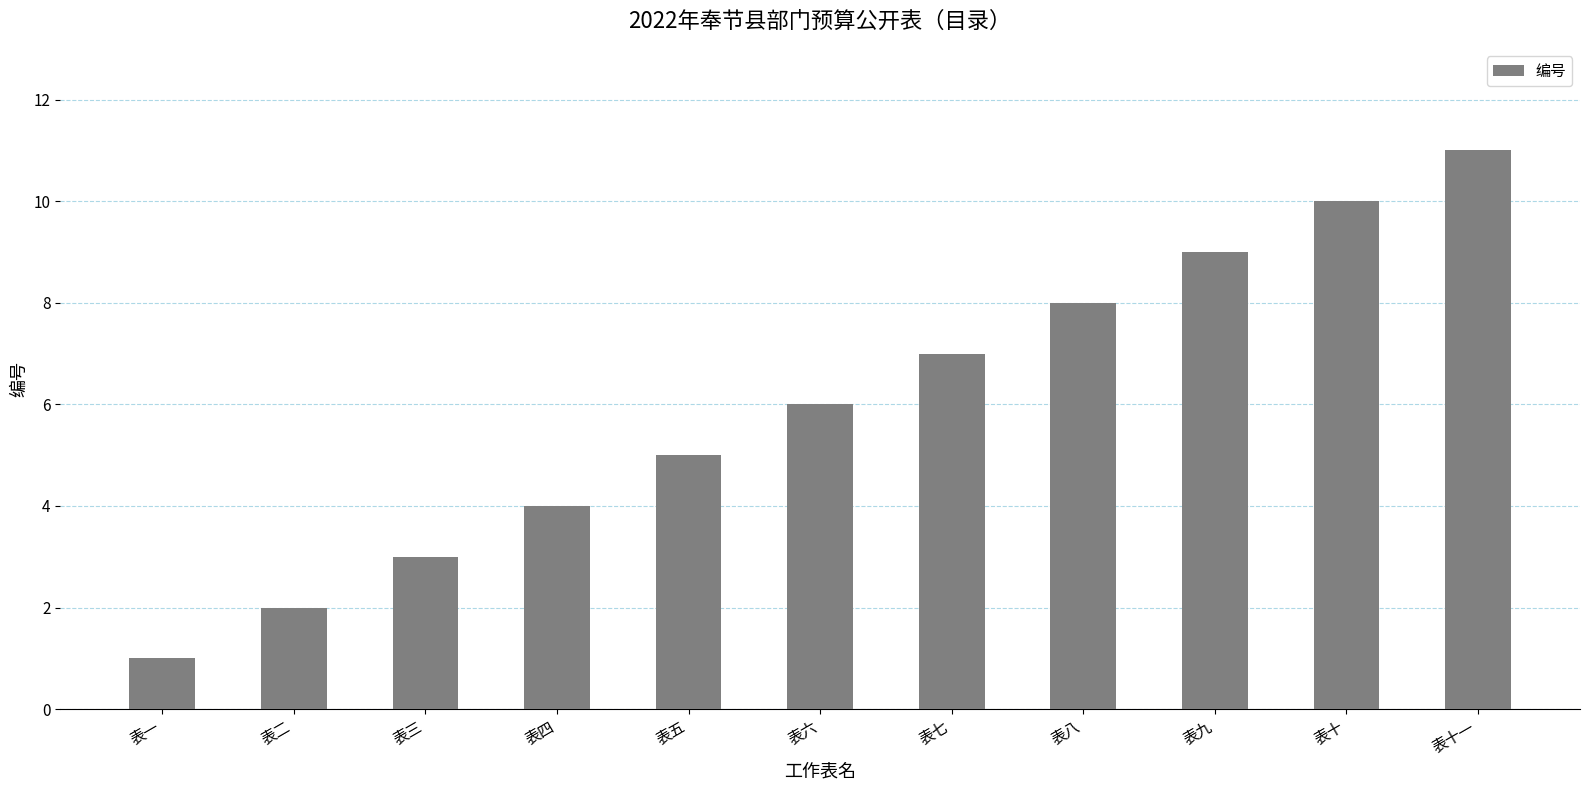

Does the chart contain any negative values?

No